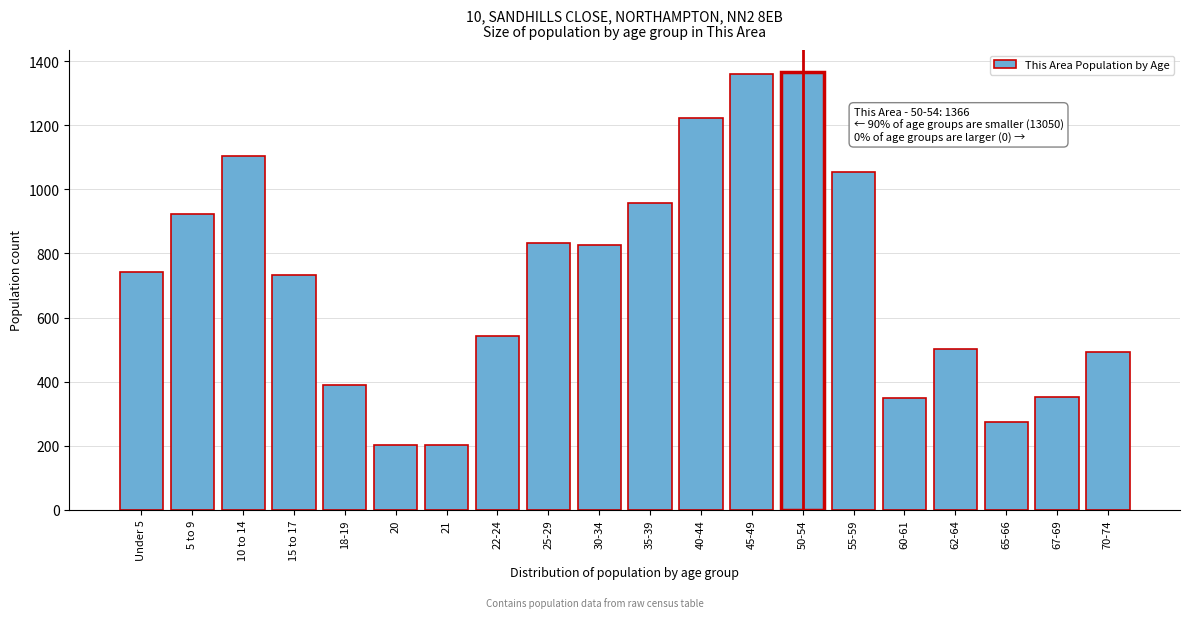

What is the difference between the maximum and minimum values?

1164